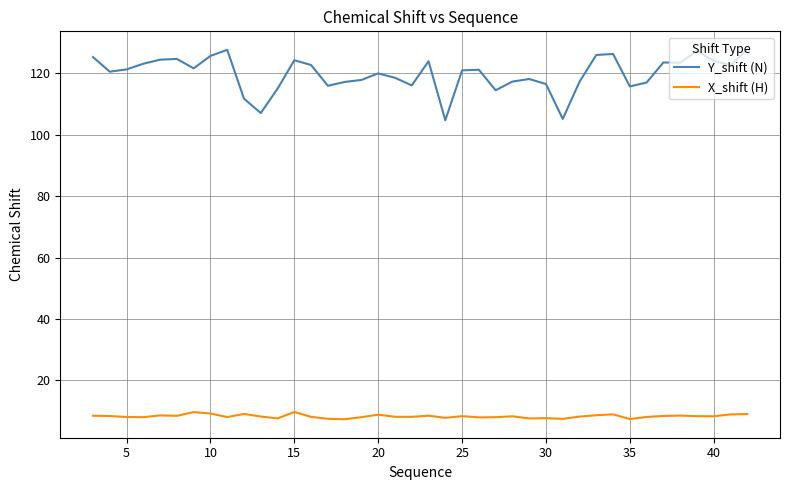

How many lines are shown in the chart?

2